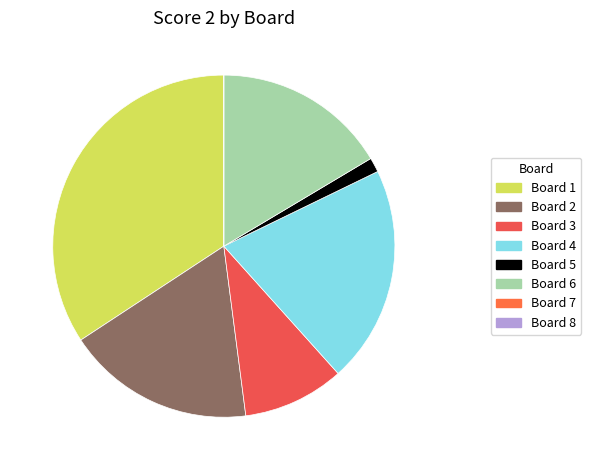

Does Board 7 represent more than half of the total?

No